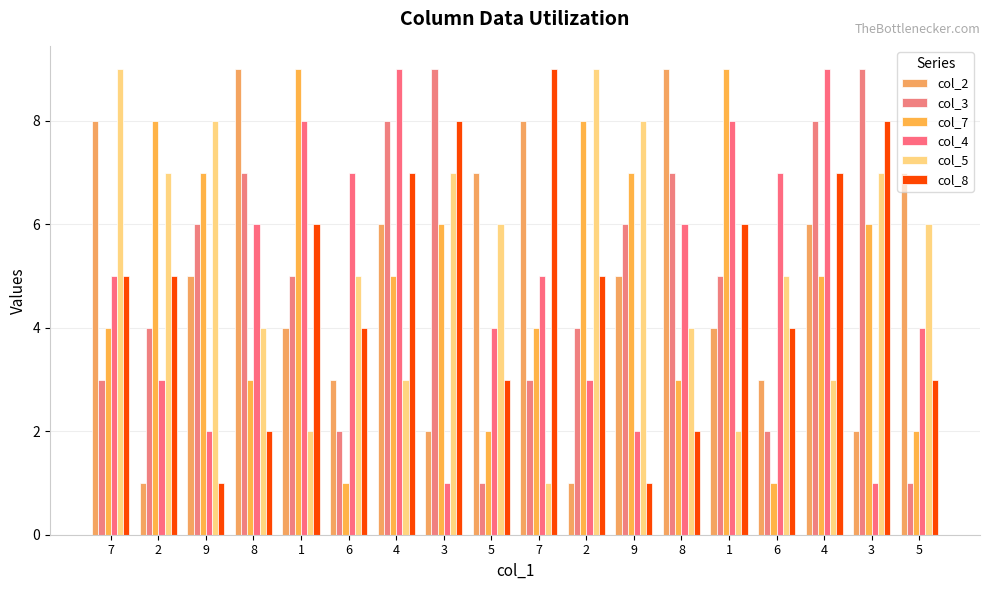

Which series has the largest range (max minus min)?

col_2